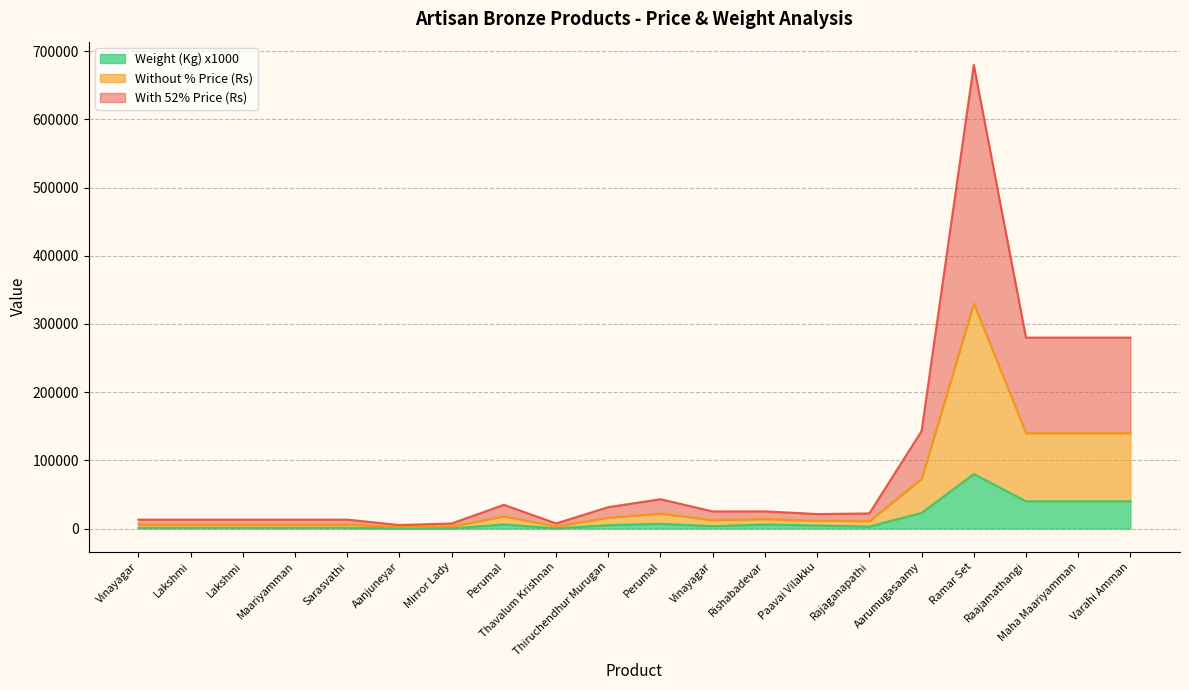

Between Aanjuneyar and Thavalum Krishnan, which is larger?

Aanjuneyar